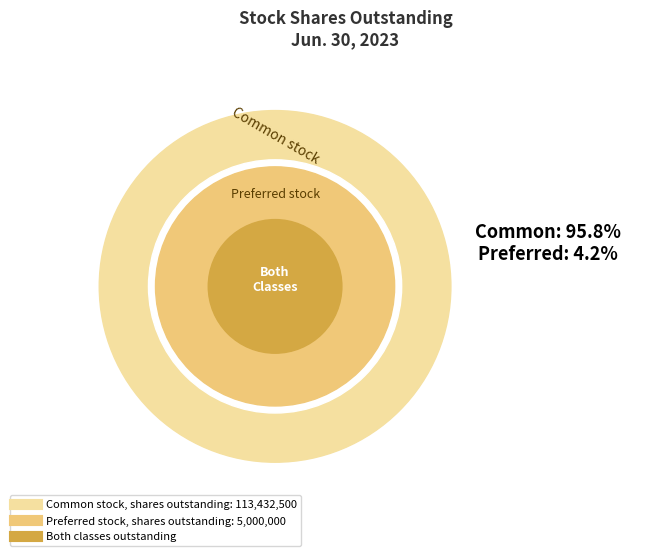

What is the smallest slice in the pie chart?

Preferred stock, shares outstanding